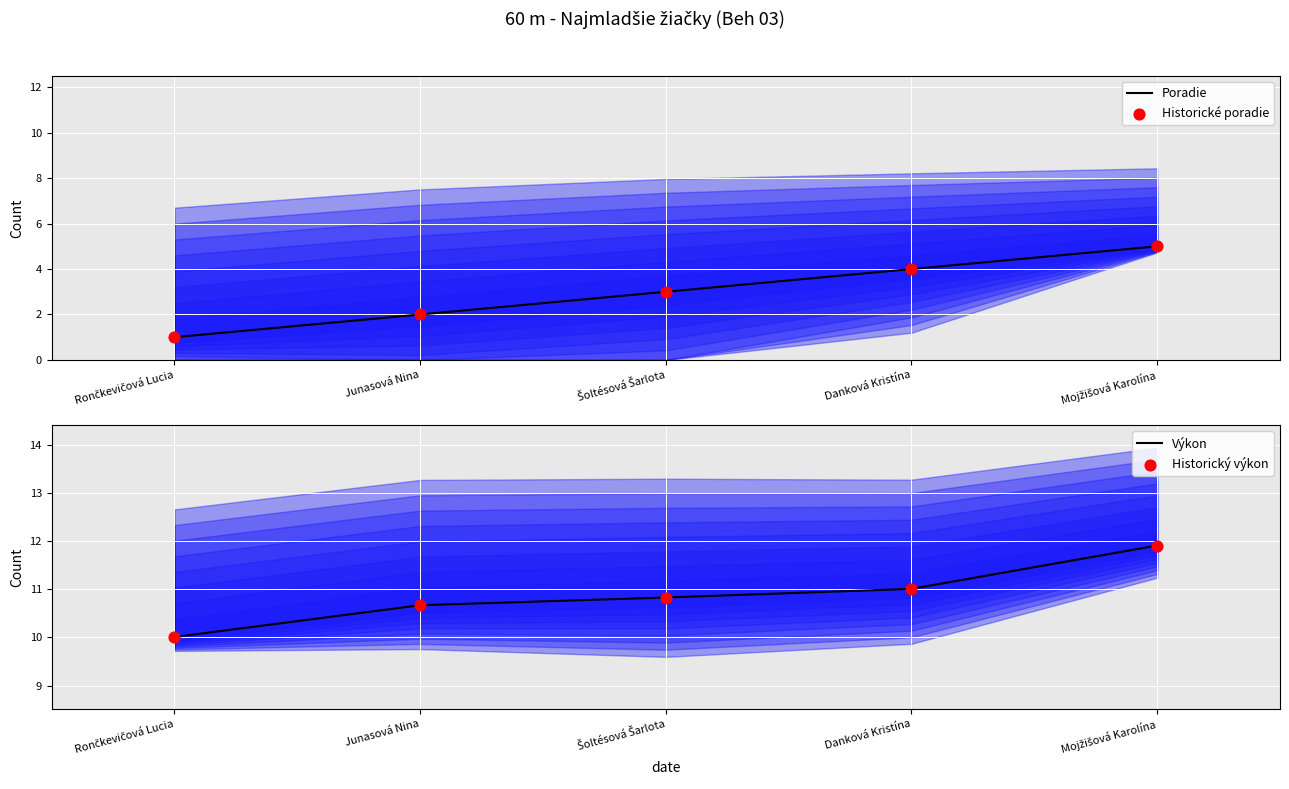

At which category is the sum across all series the highest?

Mojžišová Karolína